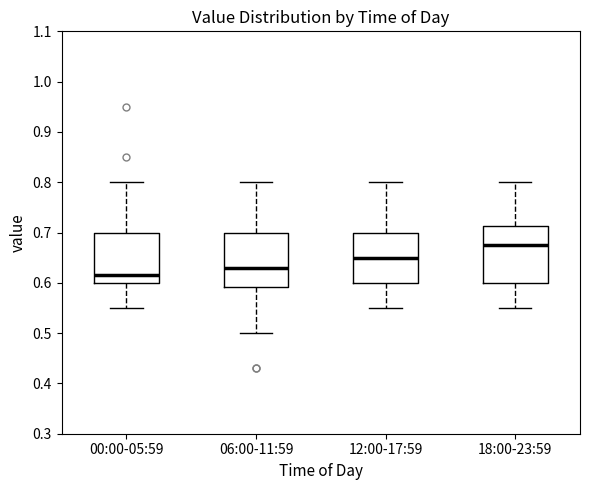

Where is the lower edge of the box for 12:00-17:59 on the y-axis? The values are not printed on the chart, so give them approximately, as read against the axis.

0.60